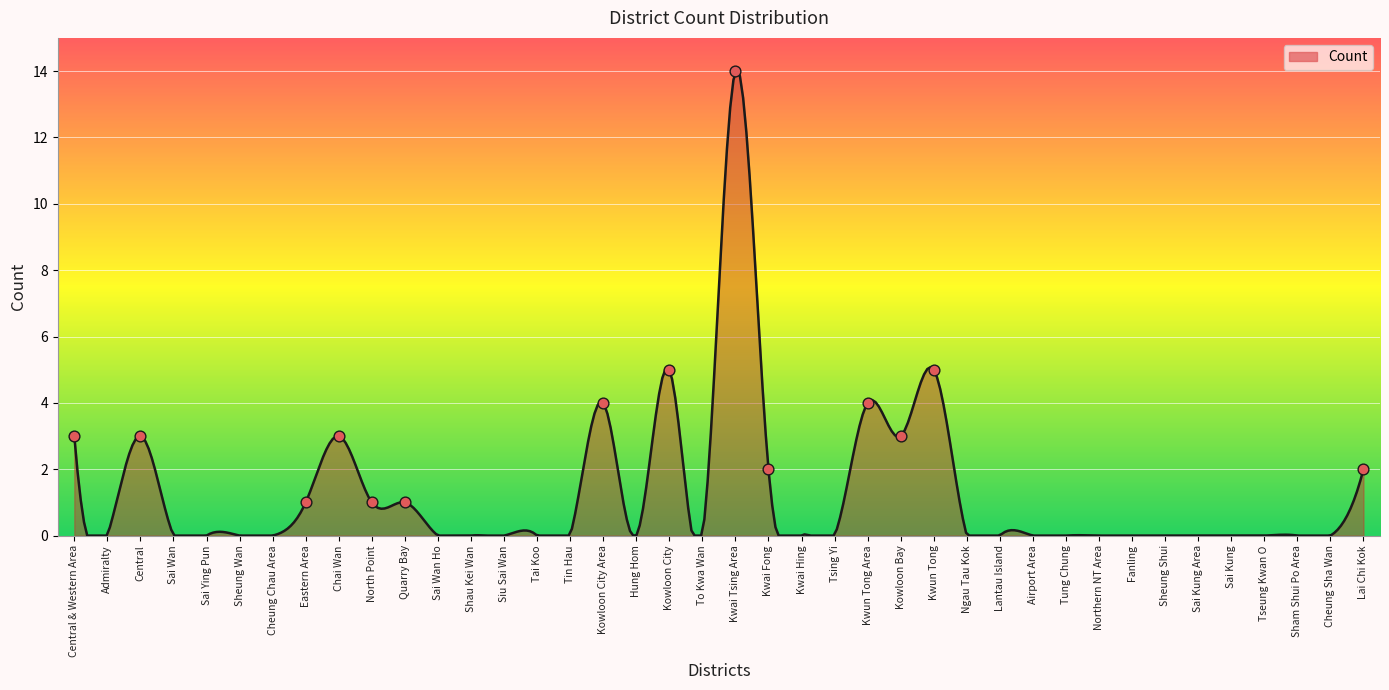

Which has a higher value, Tai Koo or Tseung Kwan O?

Tai Koo